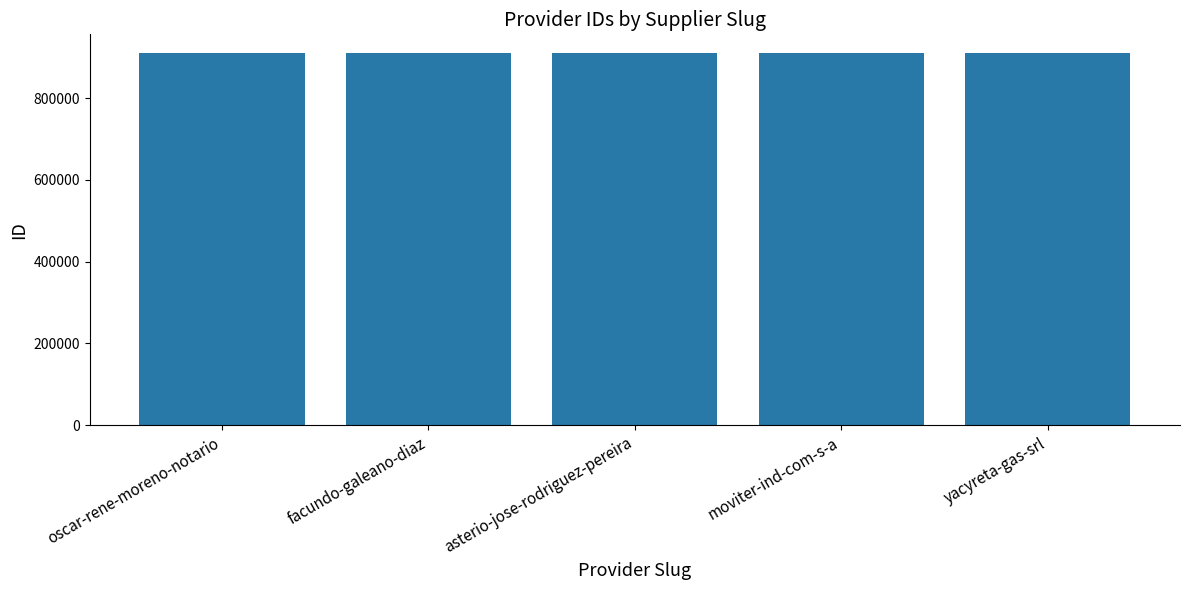

What is the difference between the second highest and second lowest values?

2